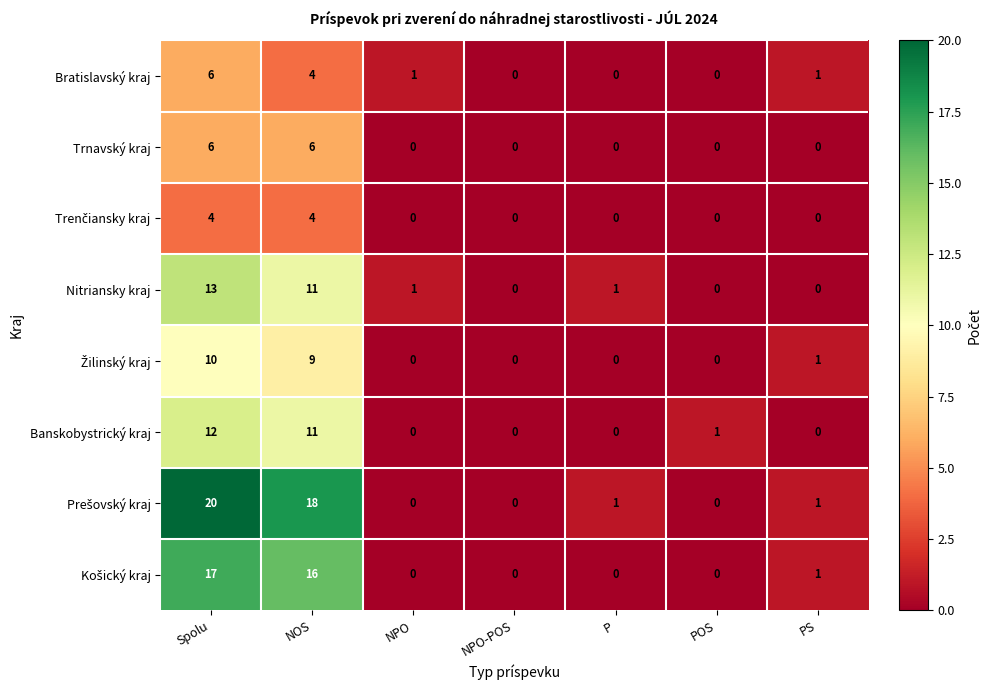

Is it true that Banskobystrický kraj equals 0 at PS?

True